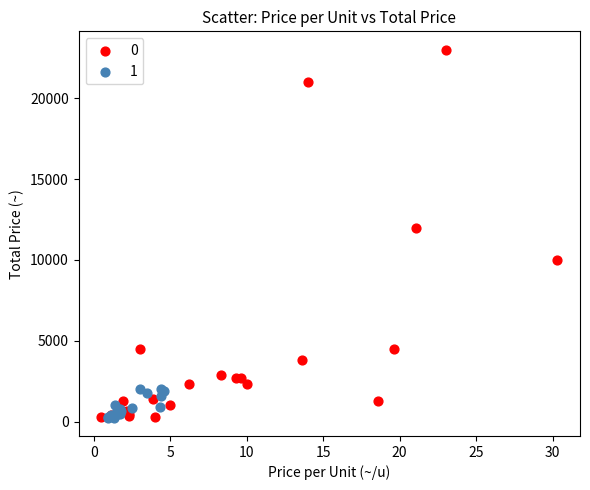

Which series contains the highest Y value?

0